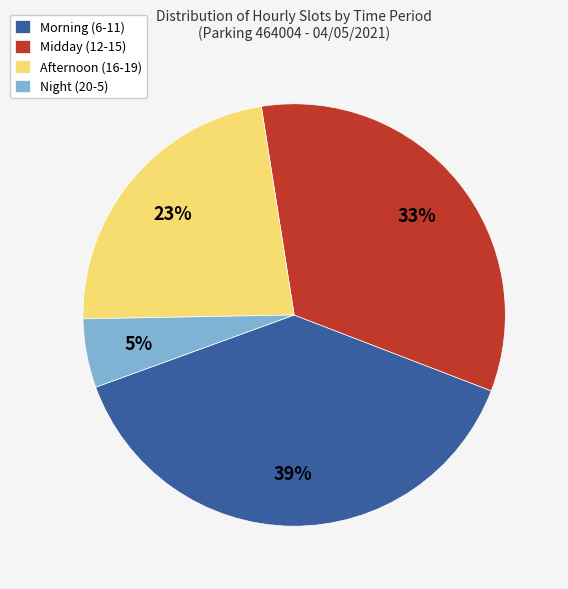

Combined, do Morning (6-11) and Afternoon (16-19) account for over 50%?

Yes